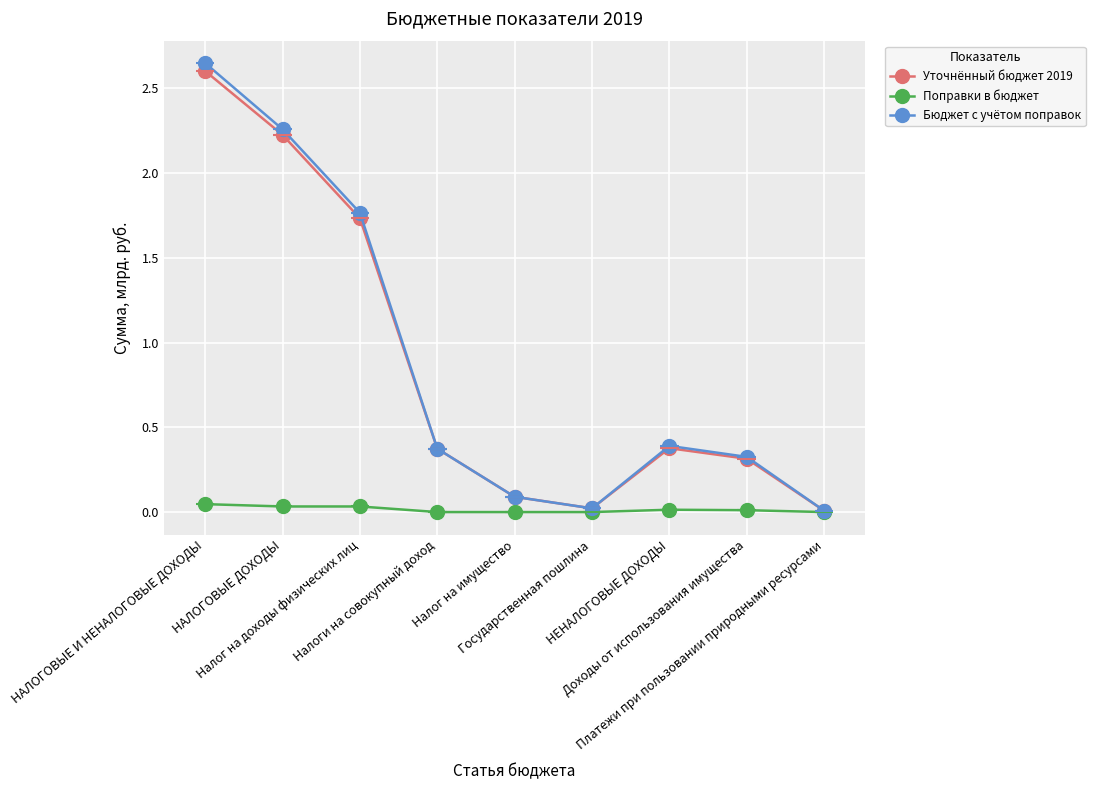

How many lines are shown in the chart?

3